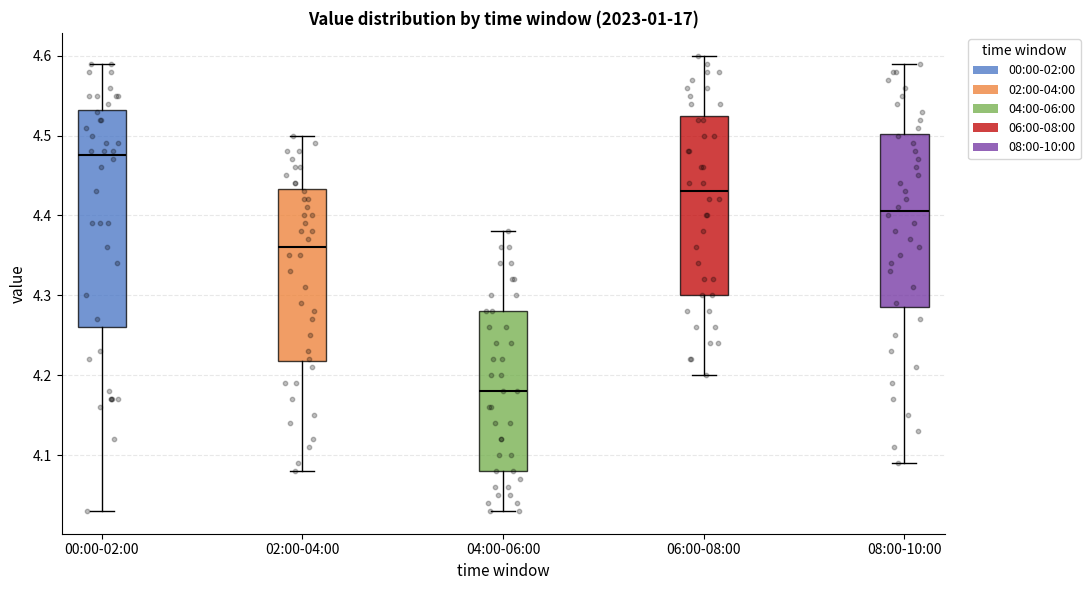

Which box's median line is the highest?

00:00-02:00